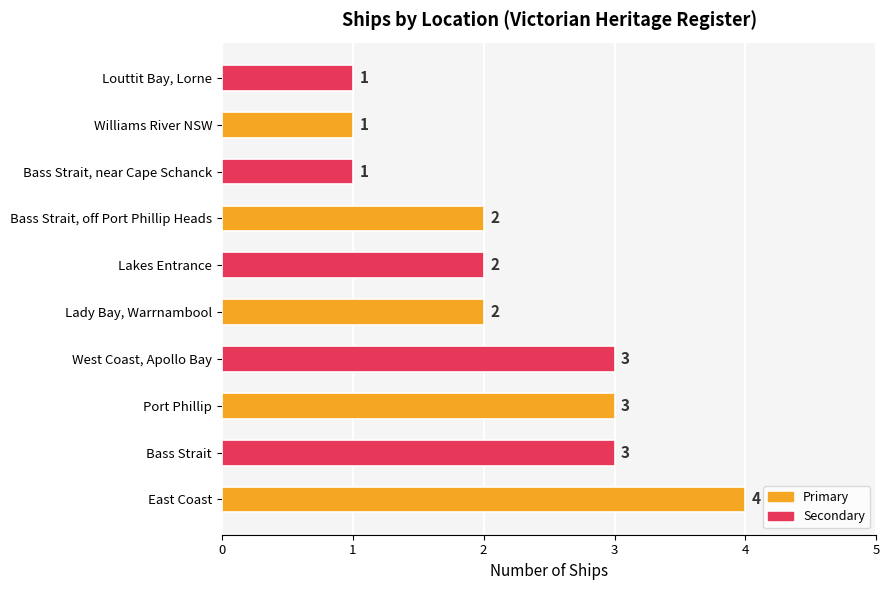

What is the difference between the second highest and minimum values?

2